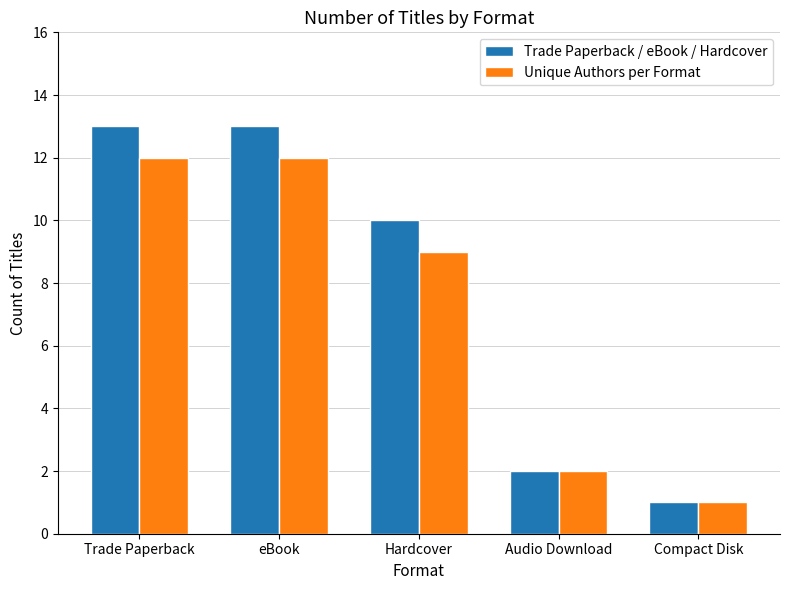

What is the difference between the maximum and minimum values in the Trade Paperback / eBook / Hardcover series?

12